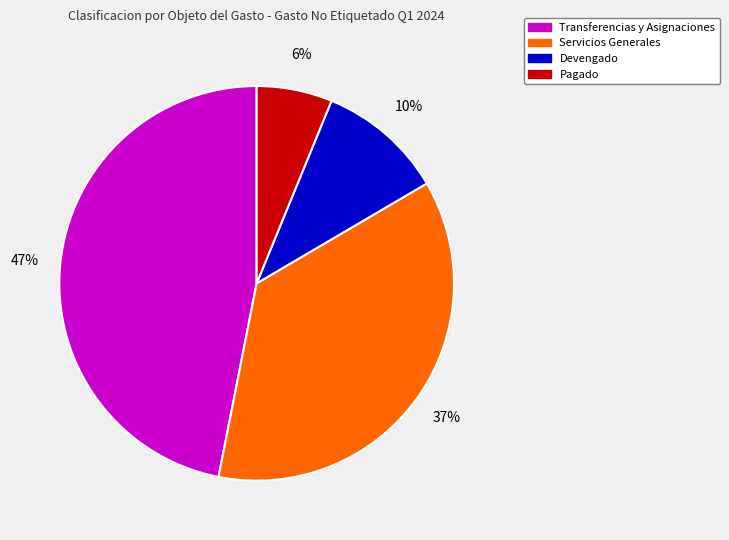

To the nearest percent, what is the difference between the largest and smallest slice percentages?

41%